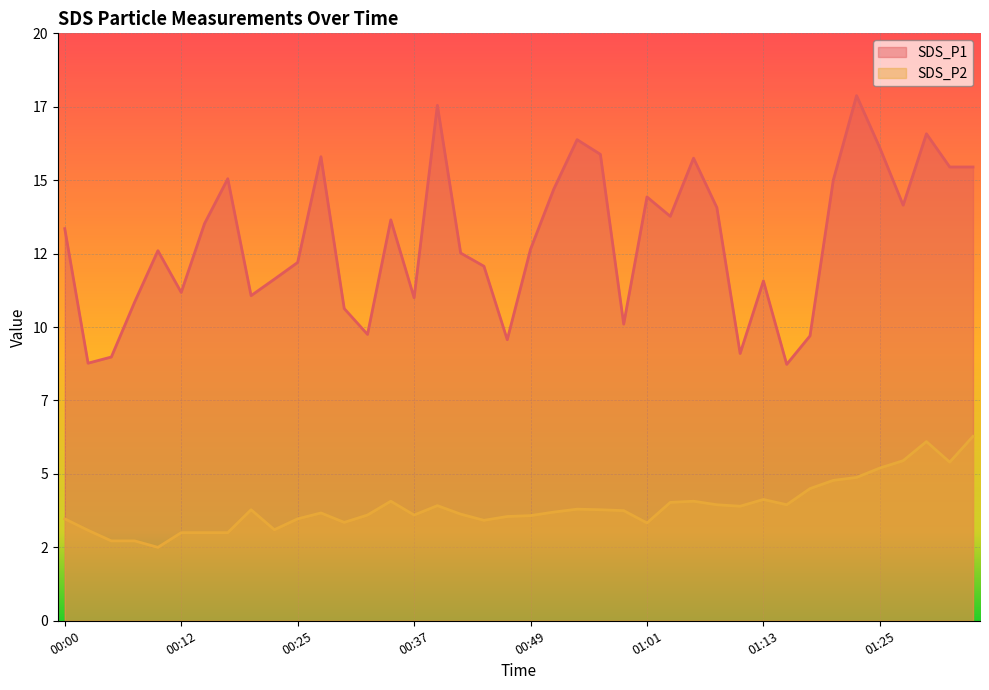

Is it true that SDS_P2 equals 3.5 at 00:00?

True